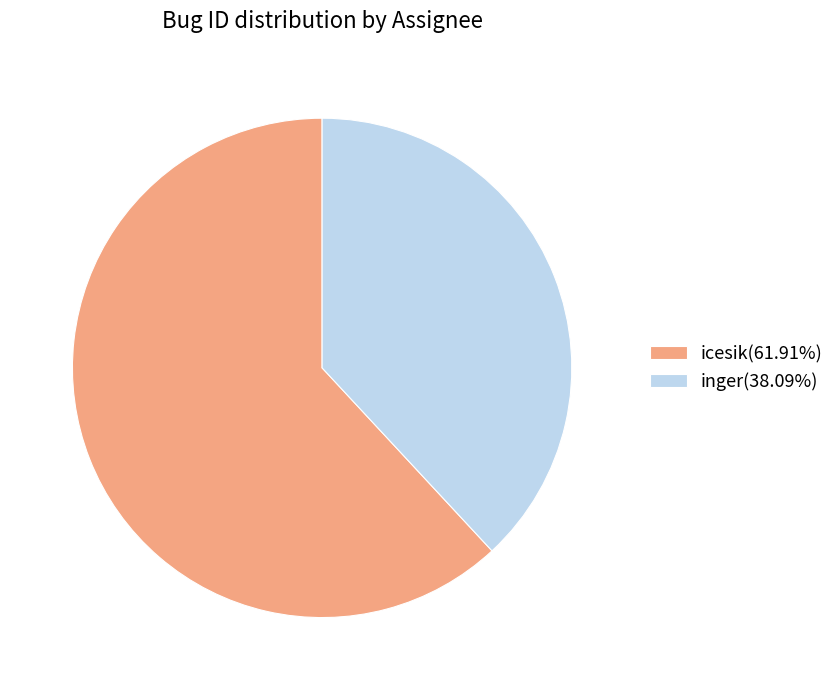

What is the ratio of the value at icesik(61.91%) to the value at inger(38.09%)?

1.6